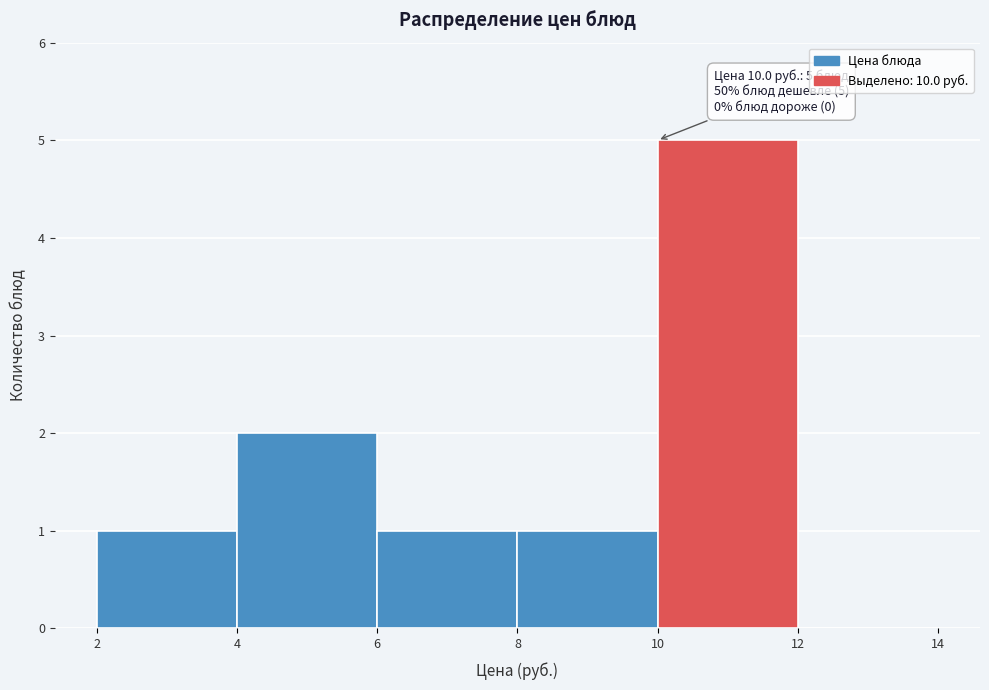

Over which range of the x-axis is the bar tallest?

10 to 12